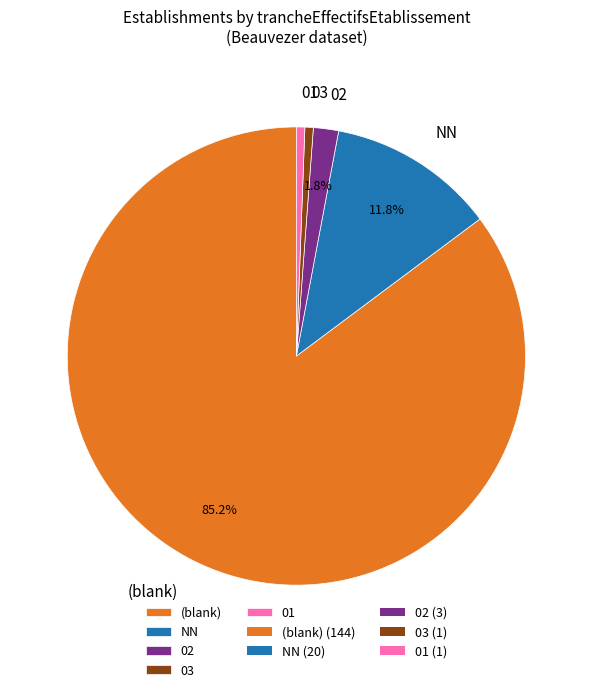

Which slice is the largest?

(blank)